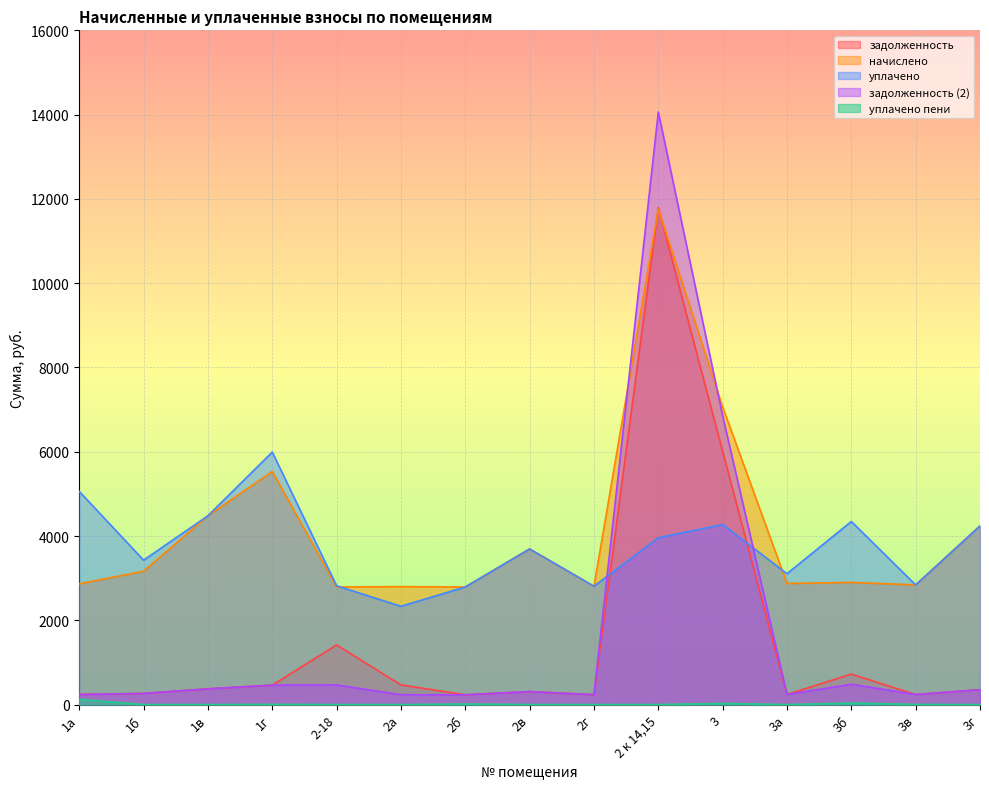

At how many categories does at least one series exceed 7368?

1